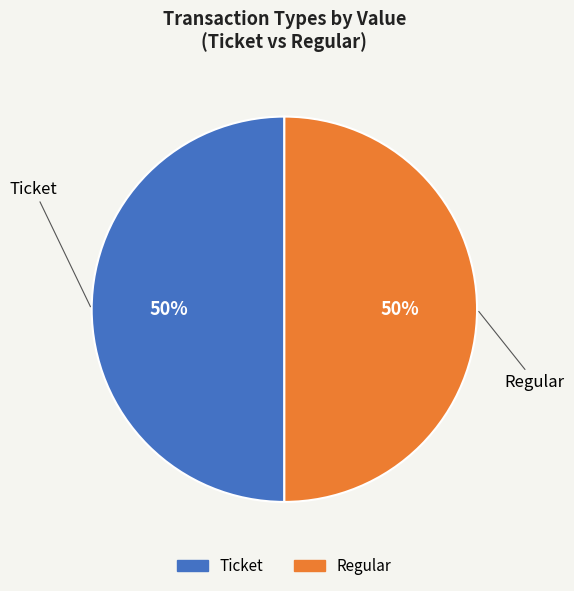

Combined, do Ticket and Regular account for over 50%?

Yes